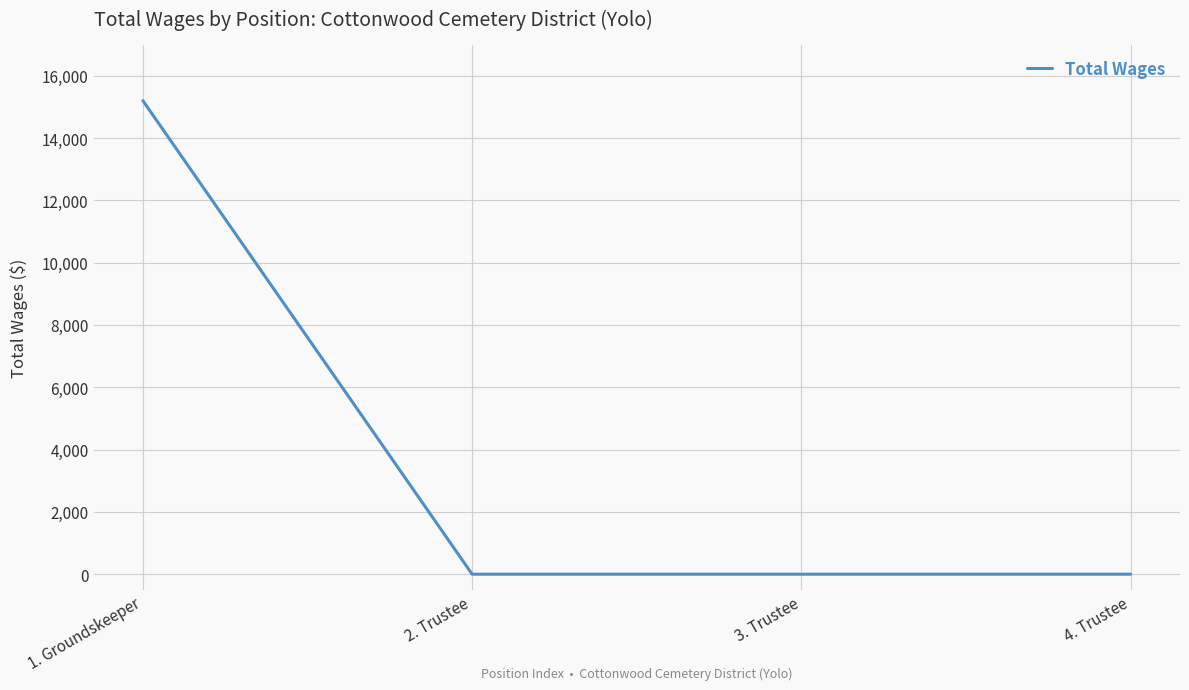

True or false: the data has more than 2 interior local peaks.

False